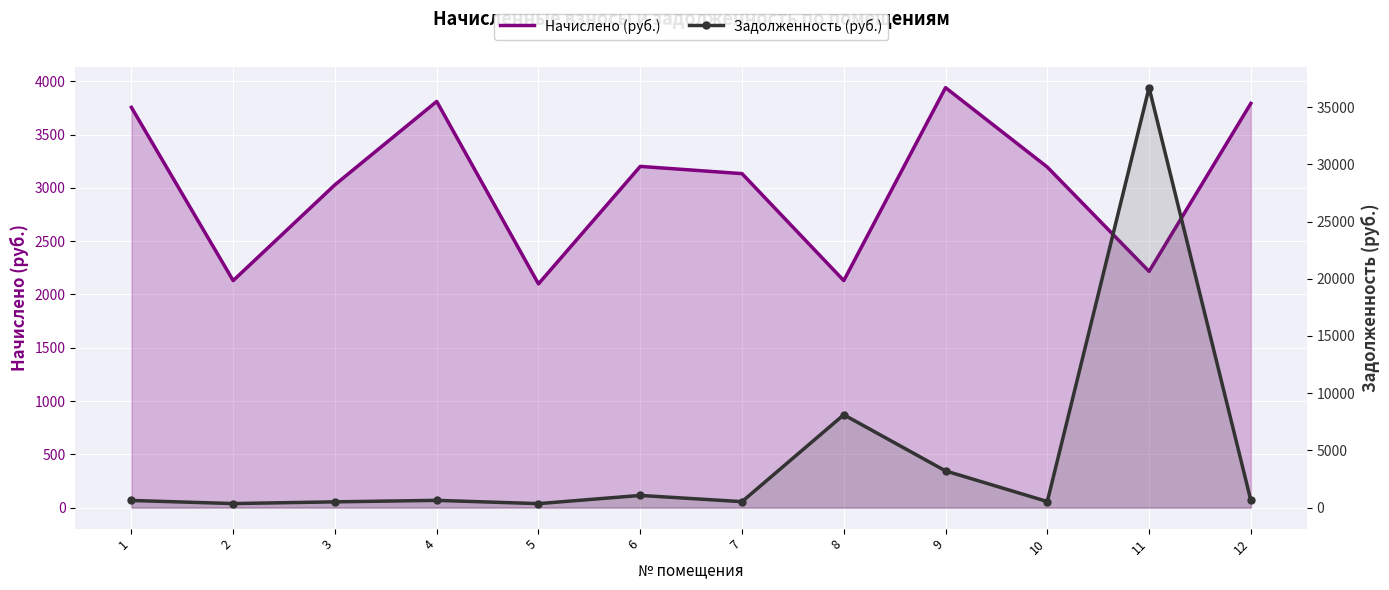

Count the number of data series in this chart.

2